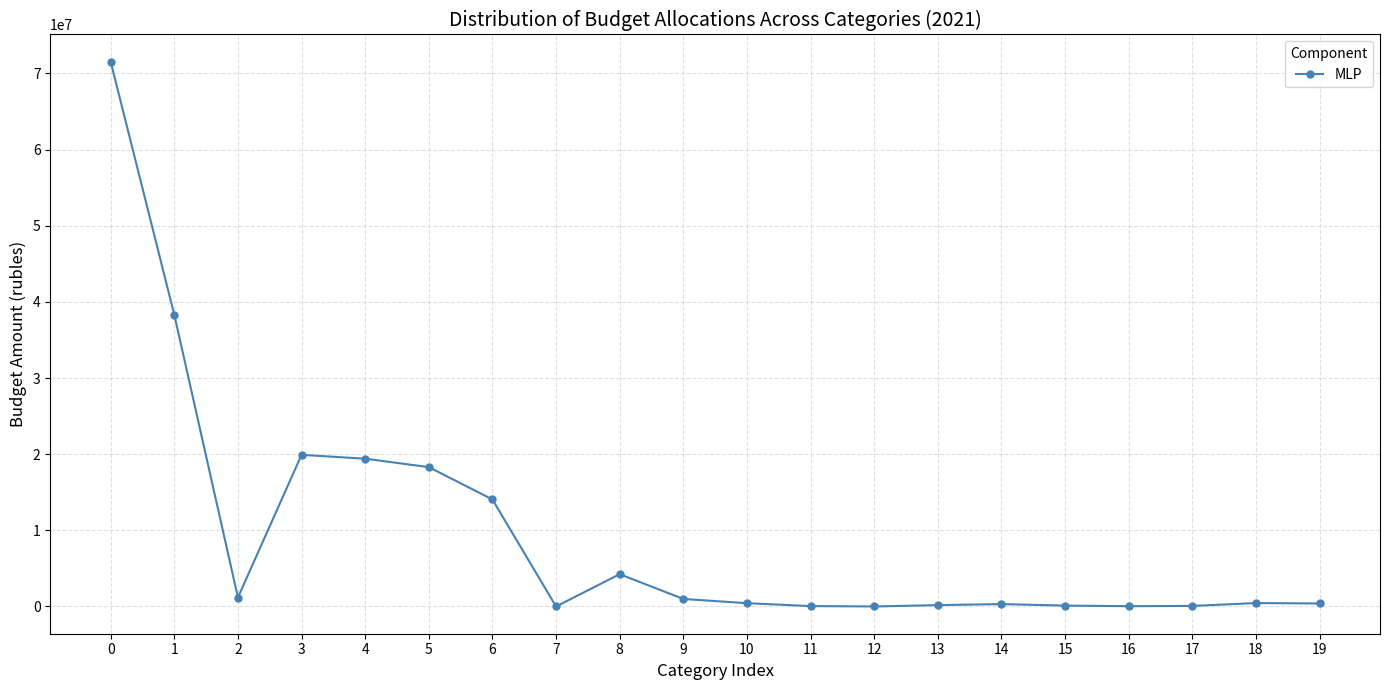

What is the sum of all values?

190016972.4